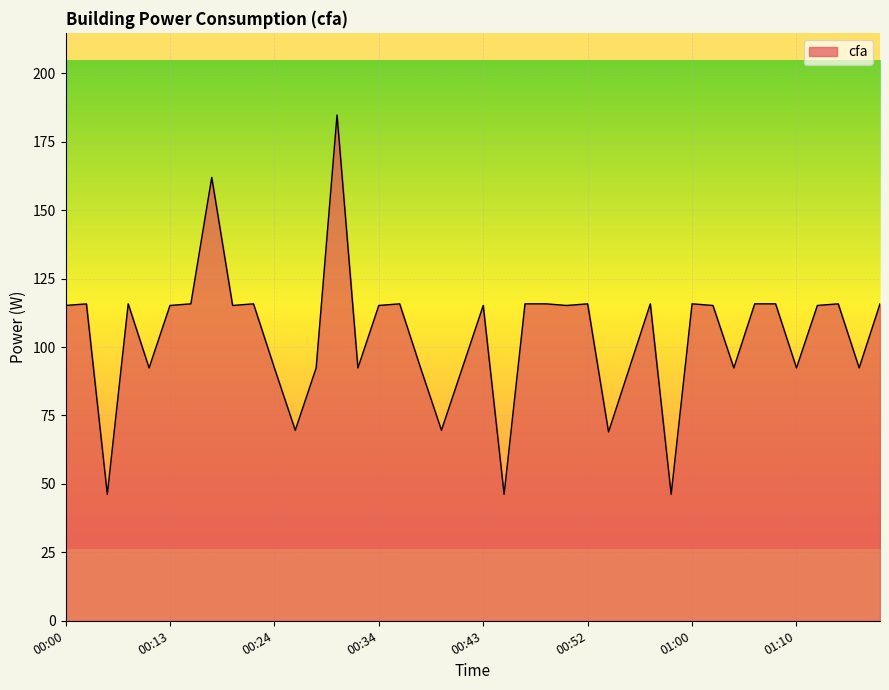

How many lines are shown in the chart?

1